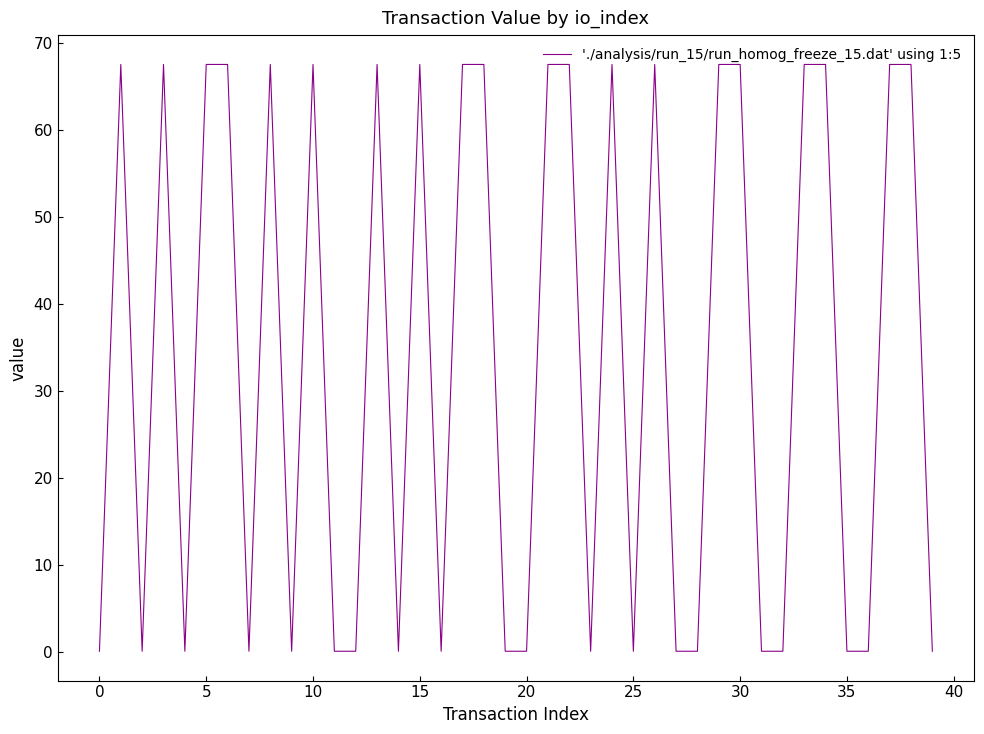

What is the greatest value displayed?

67.5